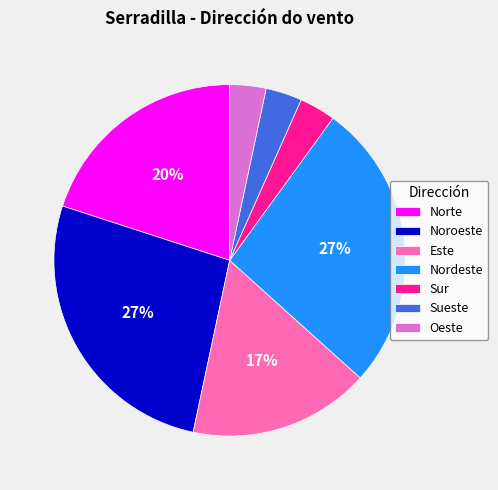

Is there any slice that represents more than half of the pie?

No